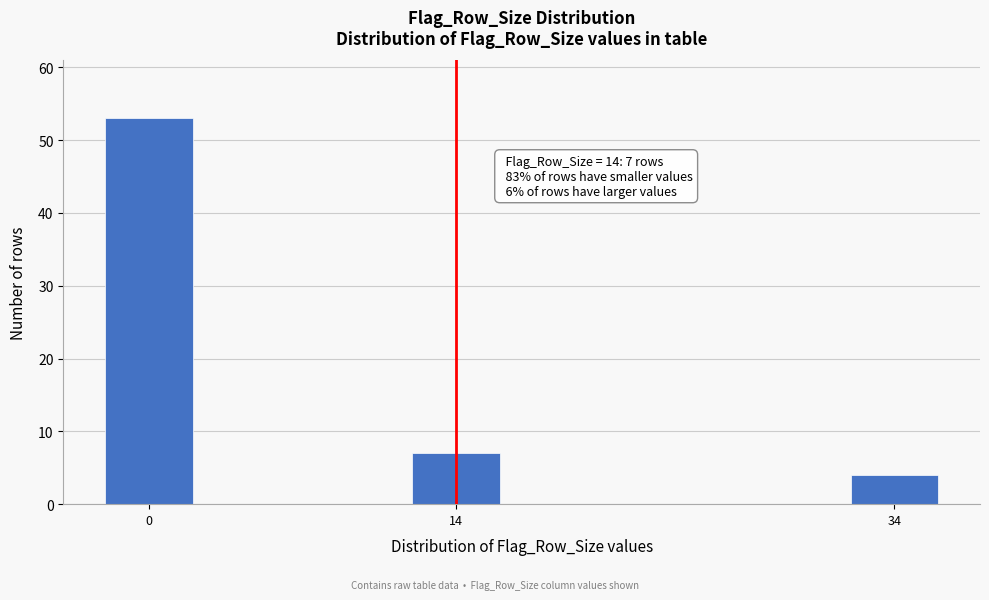

Reading left to right, list all the values displayed in this chart.

0=53	14=7	34=4